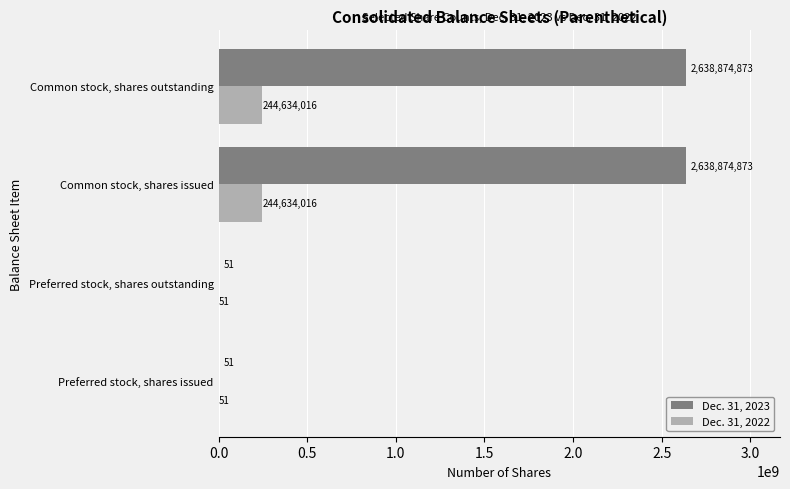

What is the maximum value shown in the chart?

2638874873